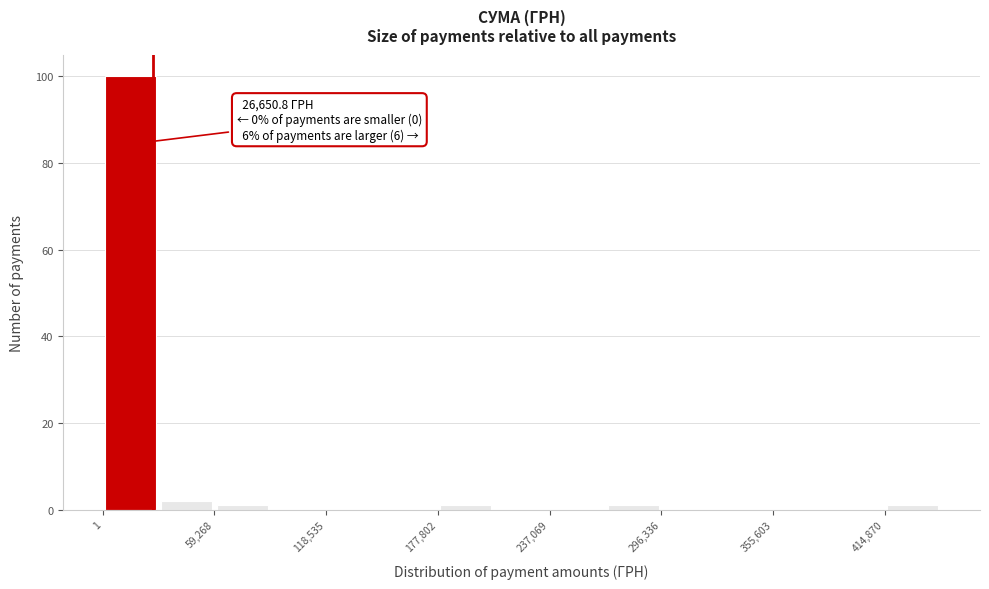

Read against the x-axis, roughly where is the centre of the tallest bar?

10000